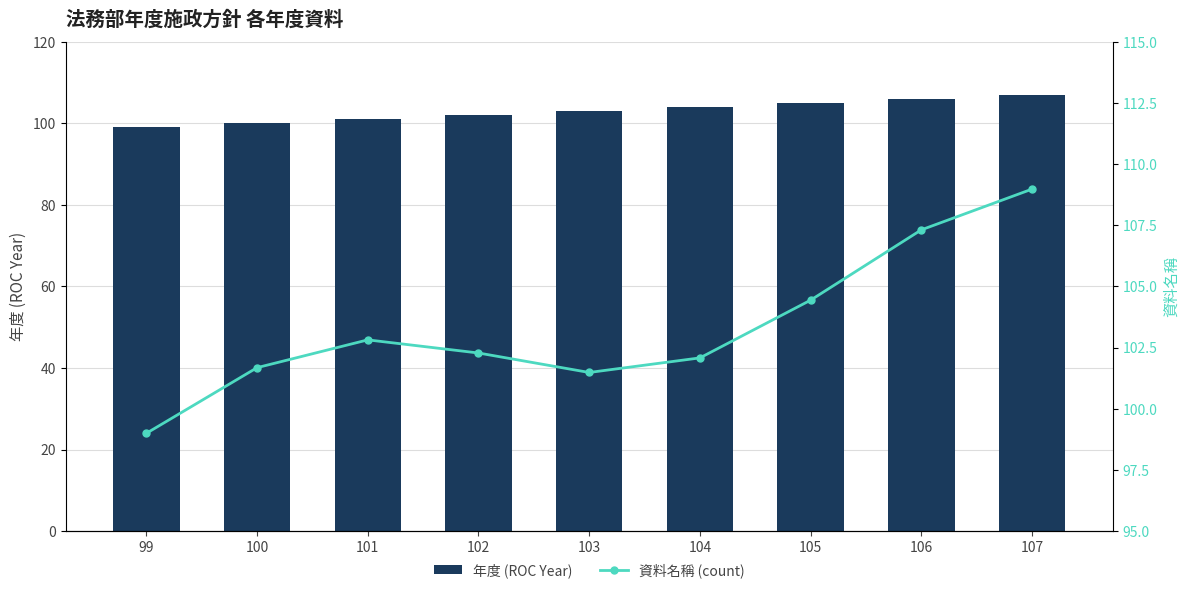

What is the difference between the maximum and minimum values in the 年度 (ROC Year) series?

8